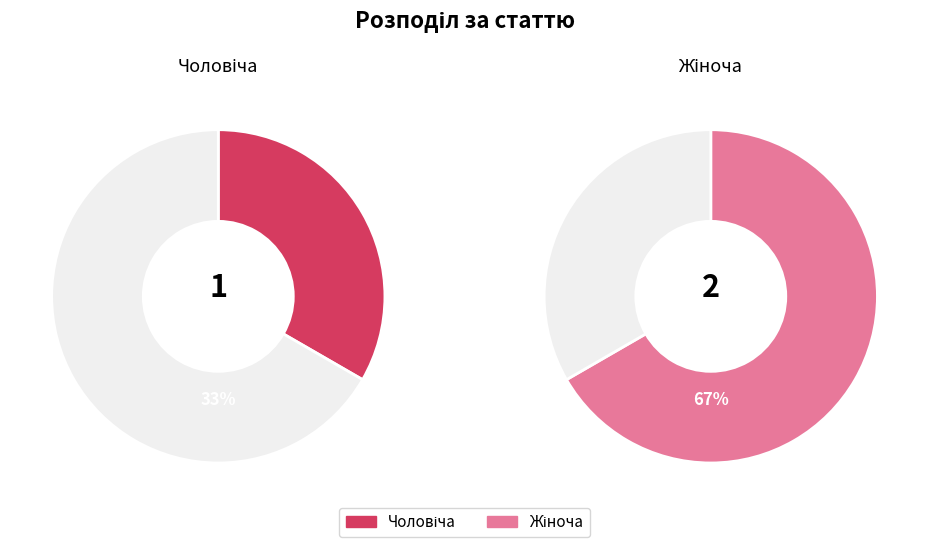

What percentage do Чоловіча and Жіноча together represent?

100.0%